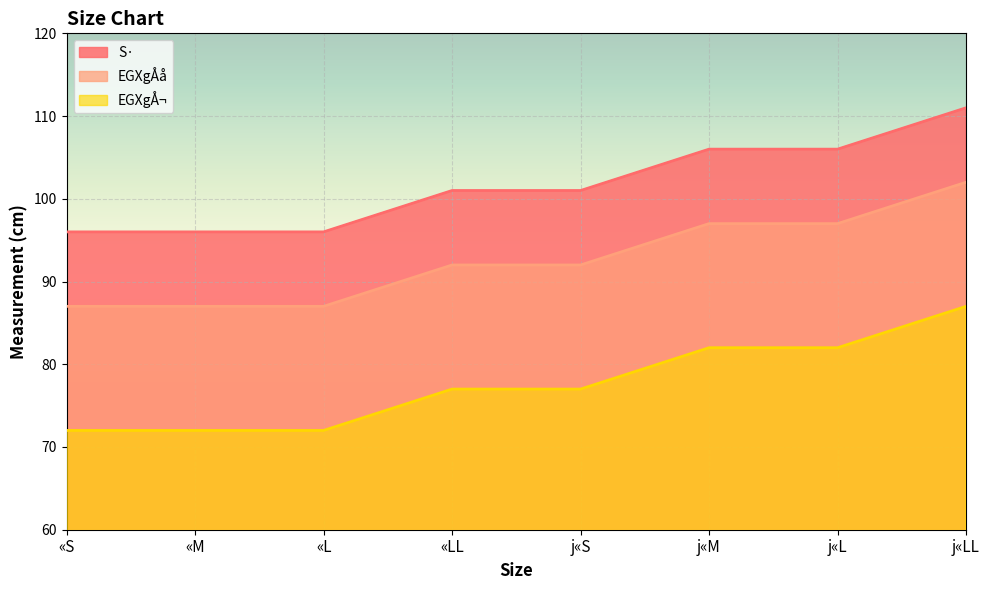

True or false: S· has a value of 96 at «M.

True